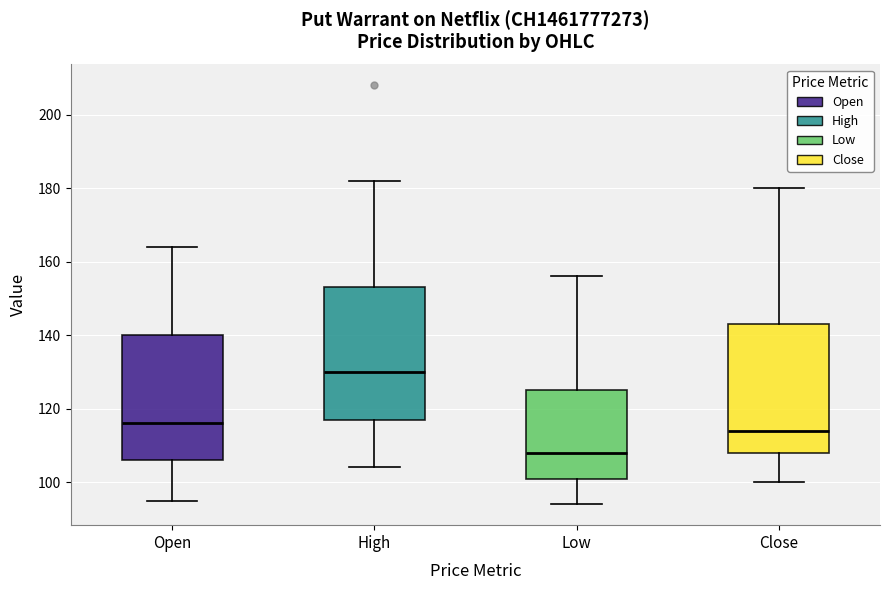

Where is the lower edge of the box for Open on the y-axis? The values are not printed on the chart, so give them approximately, as read against the axis.

106